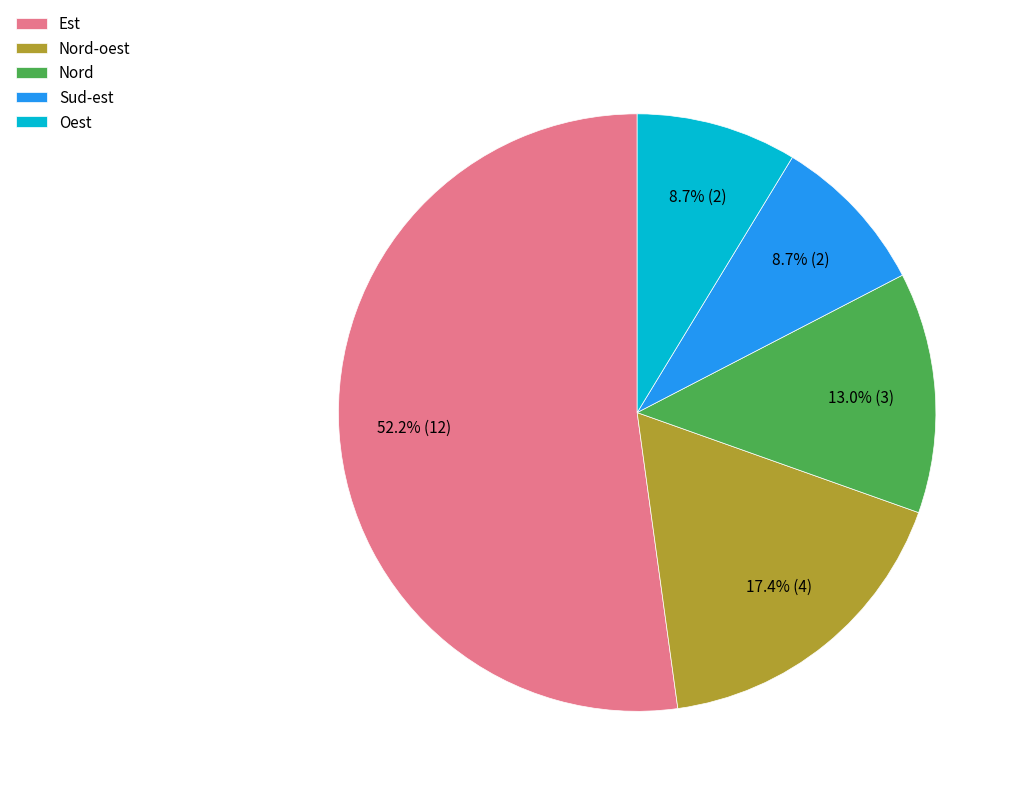

Is there any slice that represents more than half of the pie?

Yes